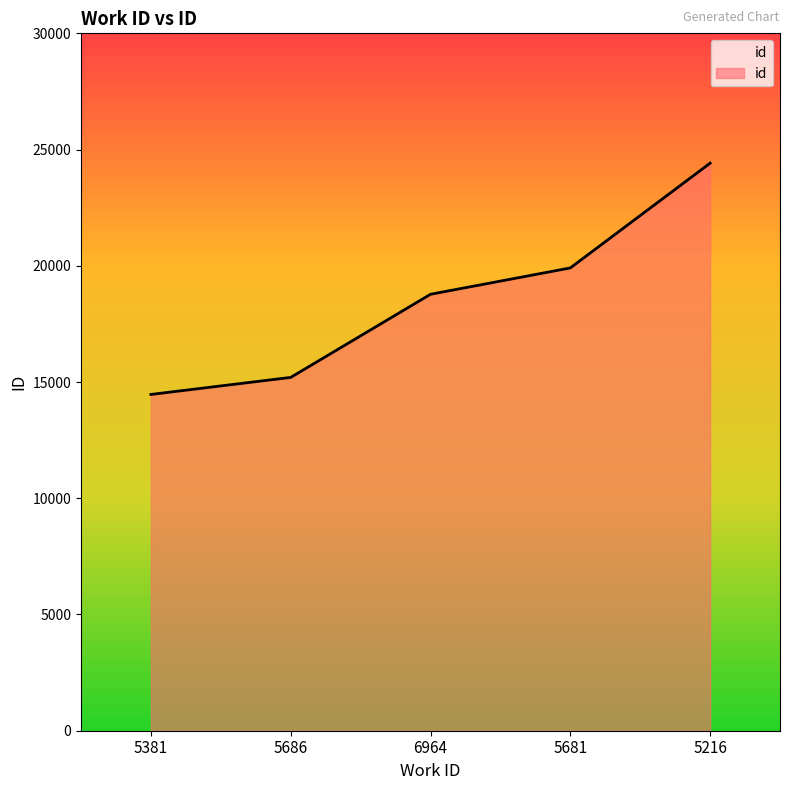

How many lines are shown in the chart?

1